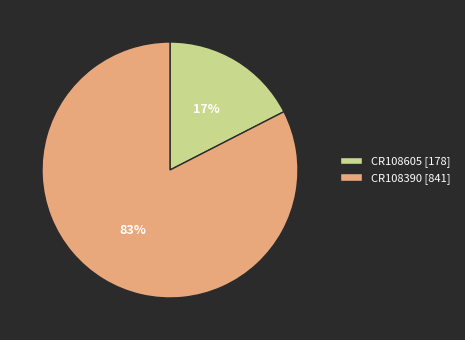

Combined, do CR108605 [178] and CR108390 [841] account for over 50%?

Yes